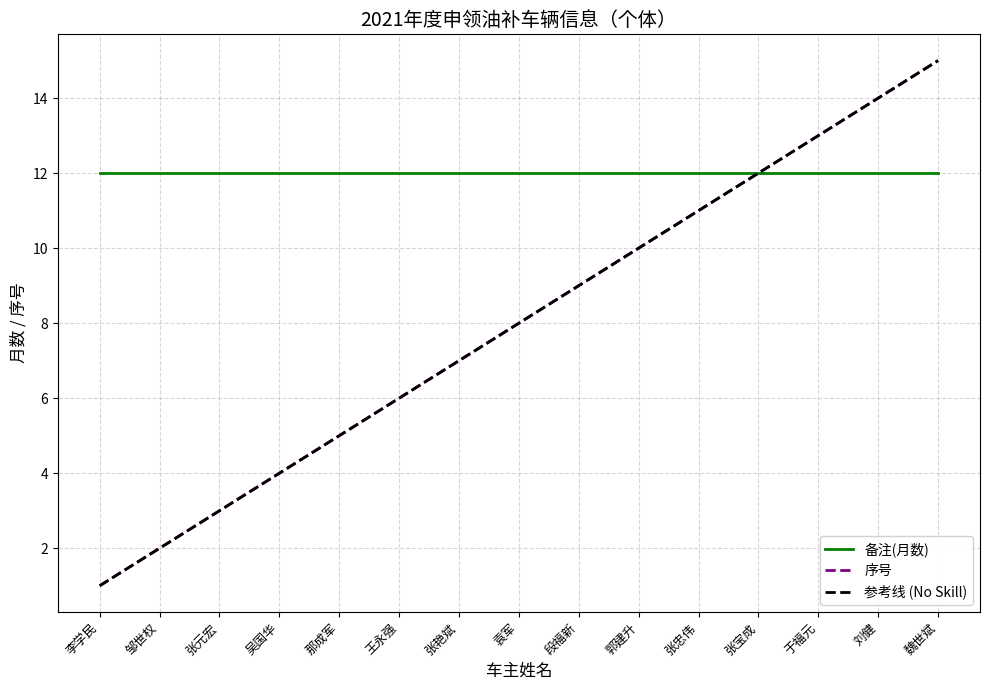

What position from the right is 那成军?

11